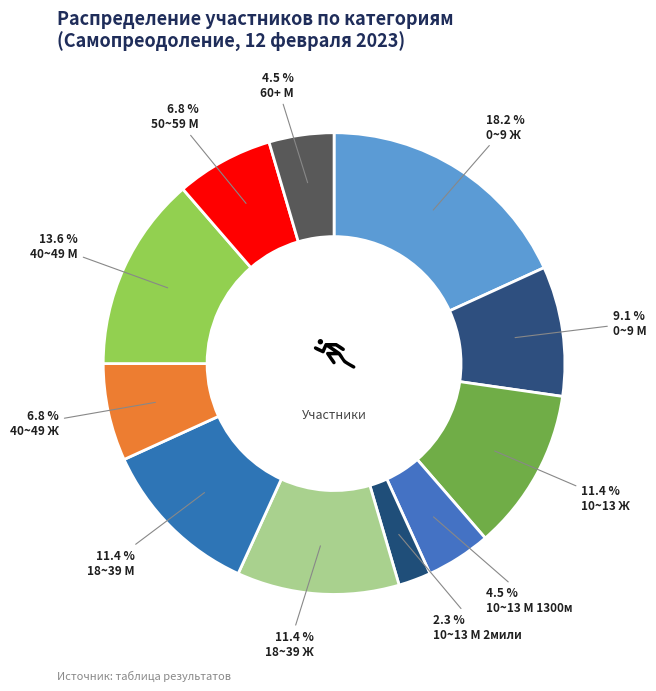

What is the smallest slice in the pie chart?

10~13 М 2мили